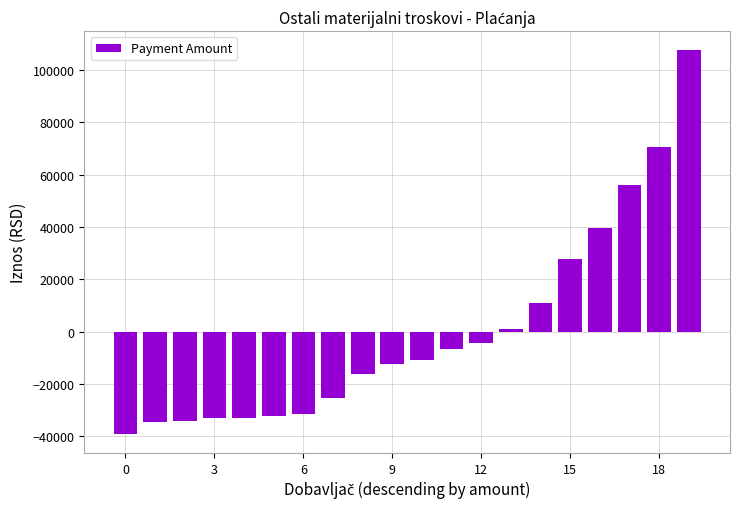

What is the value of the 6th bar from the left?

-32260.9